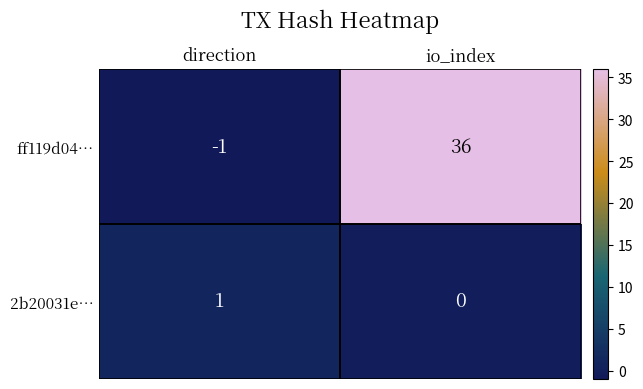

Read the ff119d04… value at io_index.

36